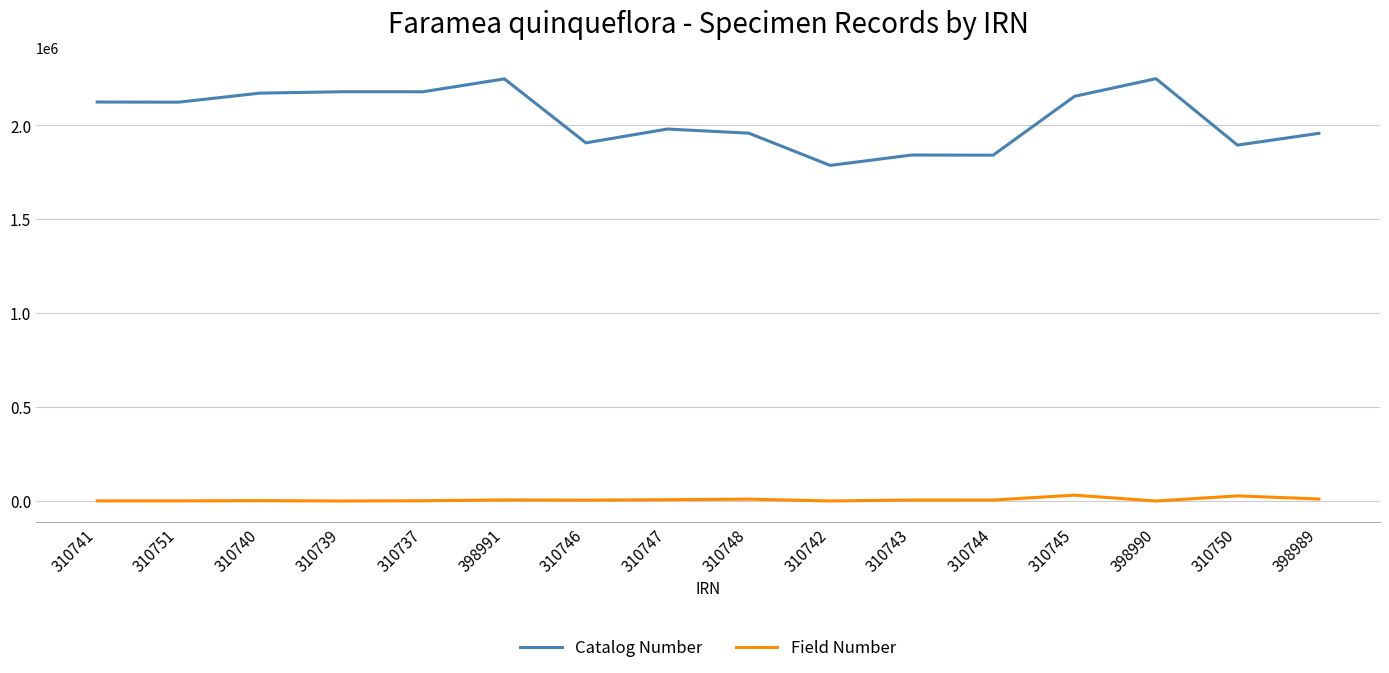

What is the sum of all Catalog Number values?

32599120